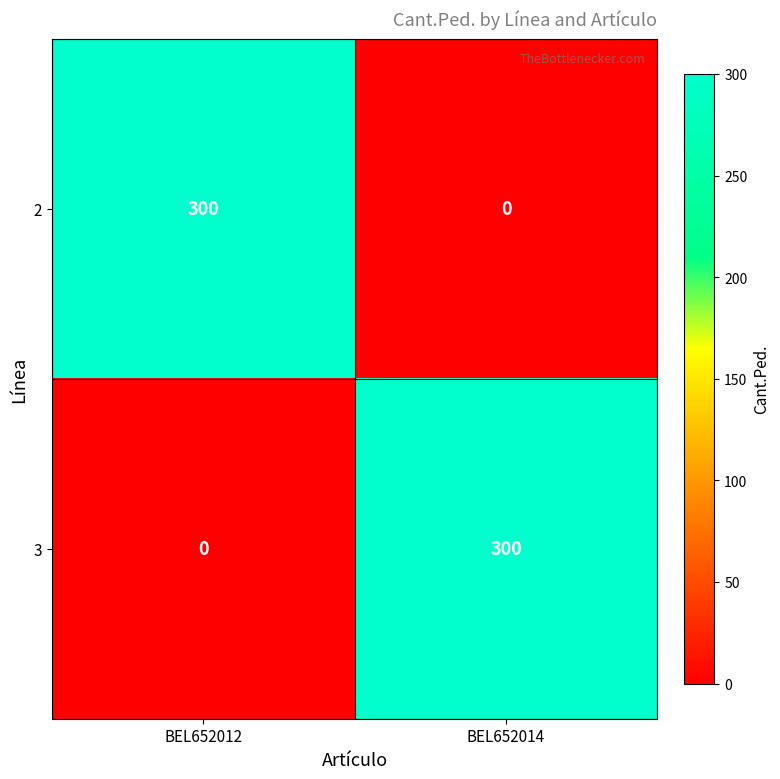

What is the total value across all series at BEL652012?

300